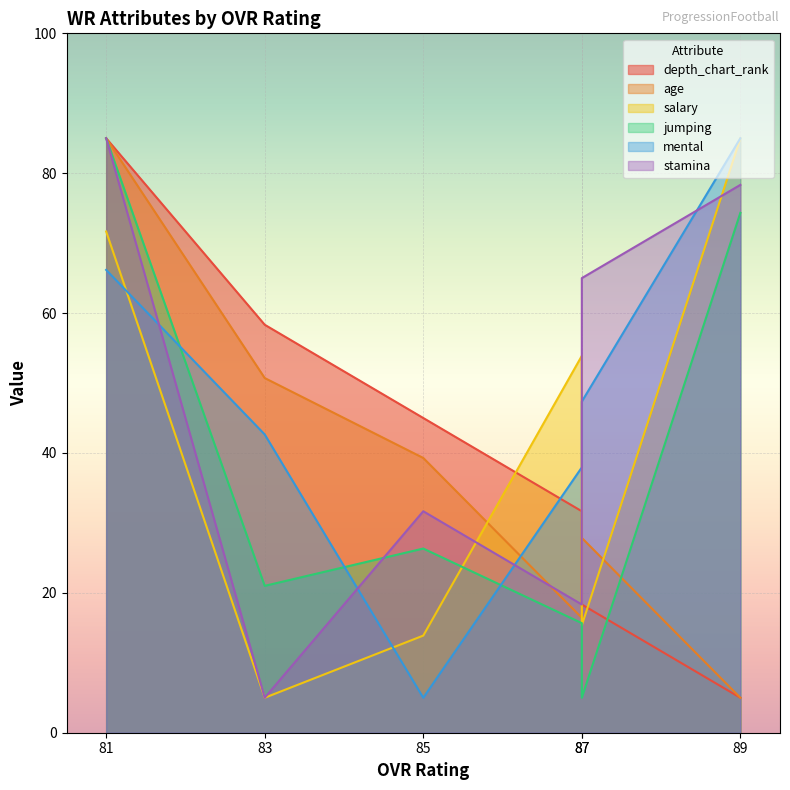

What is the greatest value displayed?

85.0